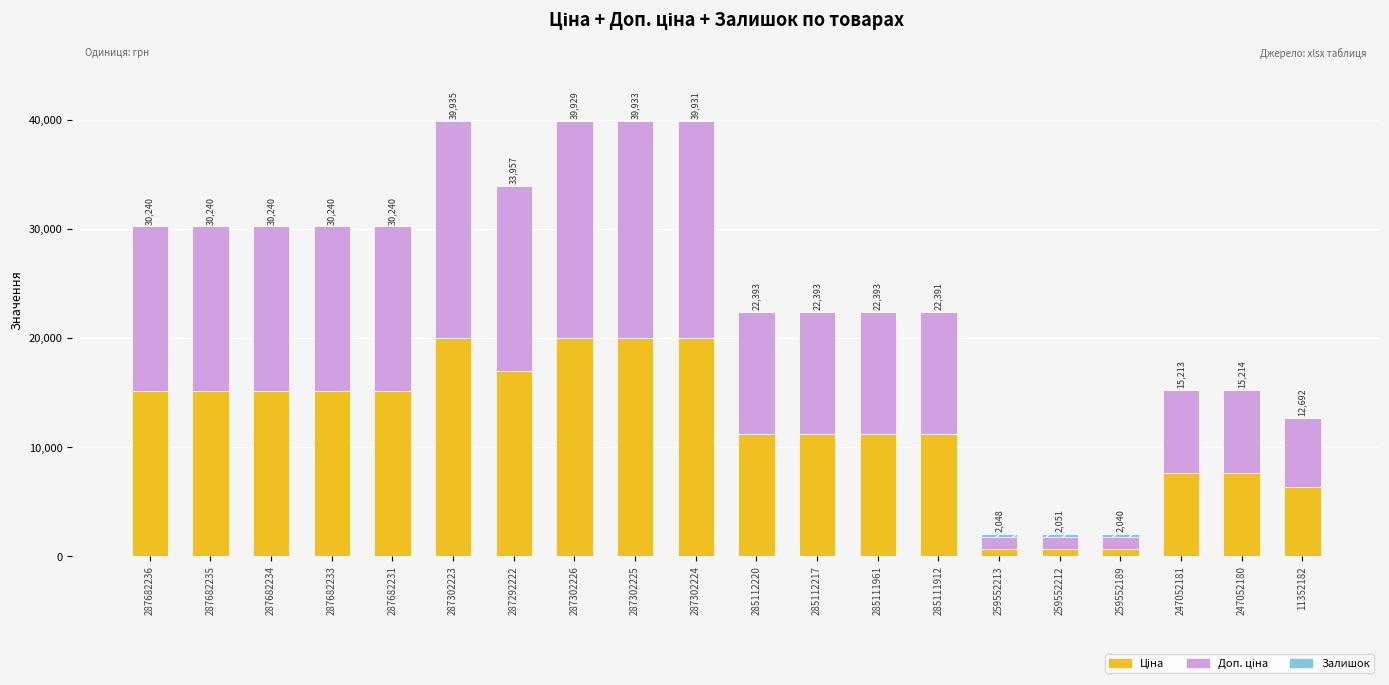

At which category is the sum across all series the highest?

287302223